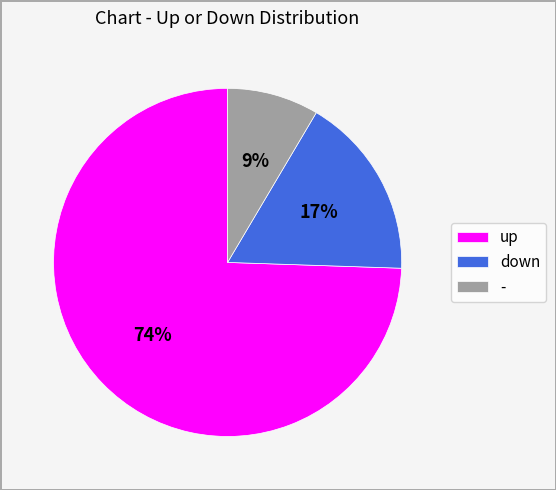

Does down account for over 50% of the chart?

No